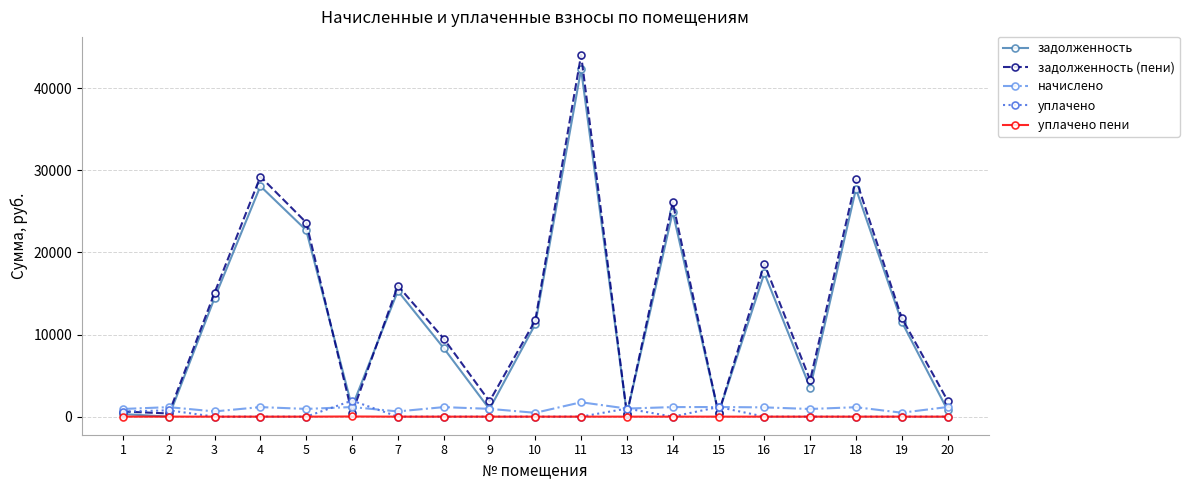

Between 5 and 11, which series saw the biggest shift?

задолженность (пени)